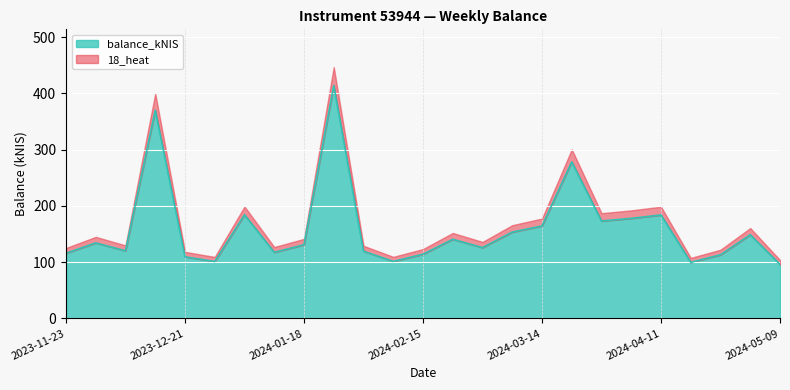

Where is the data nearest to the value 254?

2024-03-21